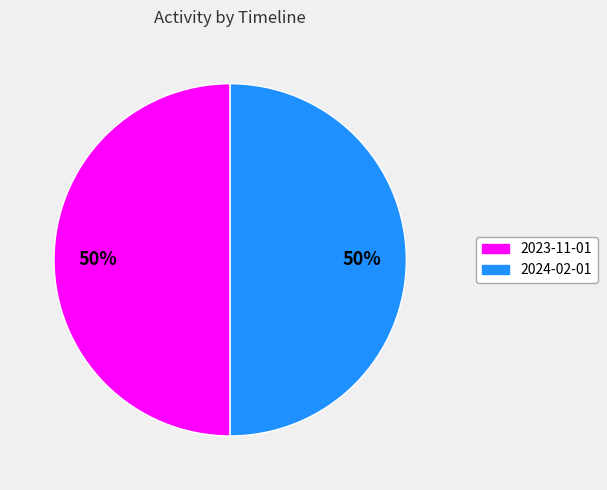

Approximately how many times larger is the value at 2024-02-01 compared to 2023-11-01?

1.0